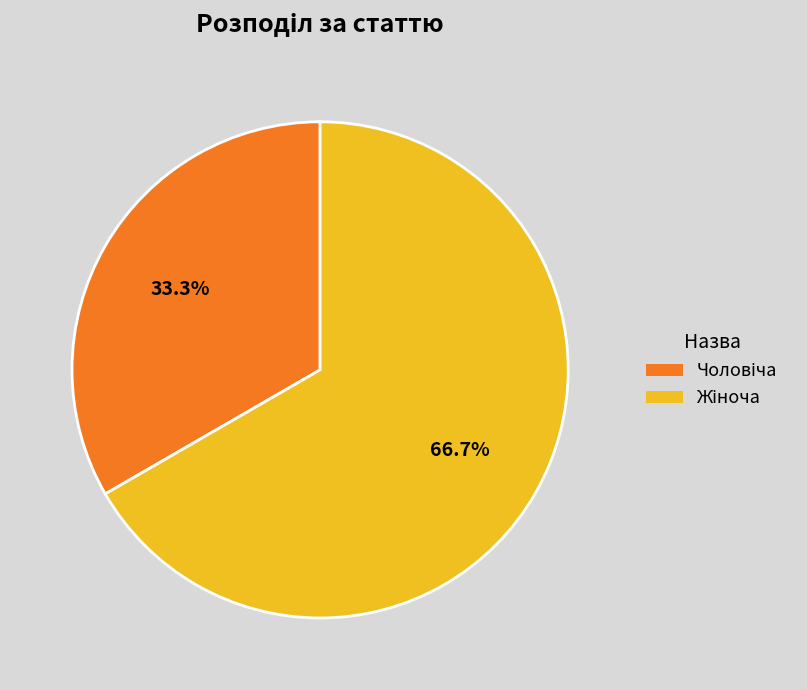

Is there a majority slice in this chart?

Yes